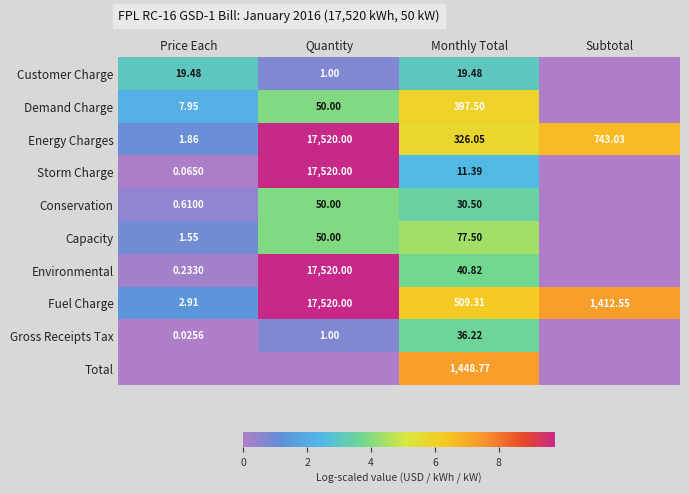

How many distinct data groups are displayed?

10